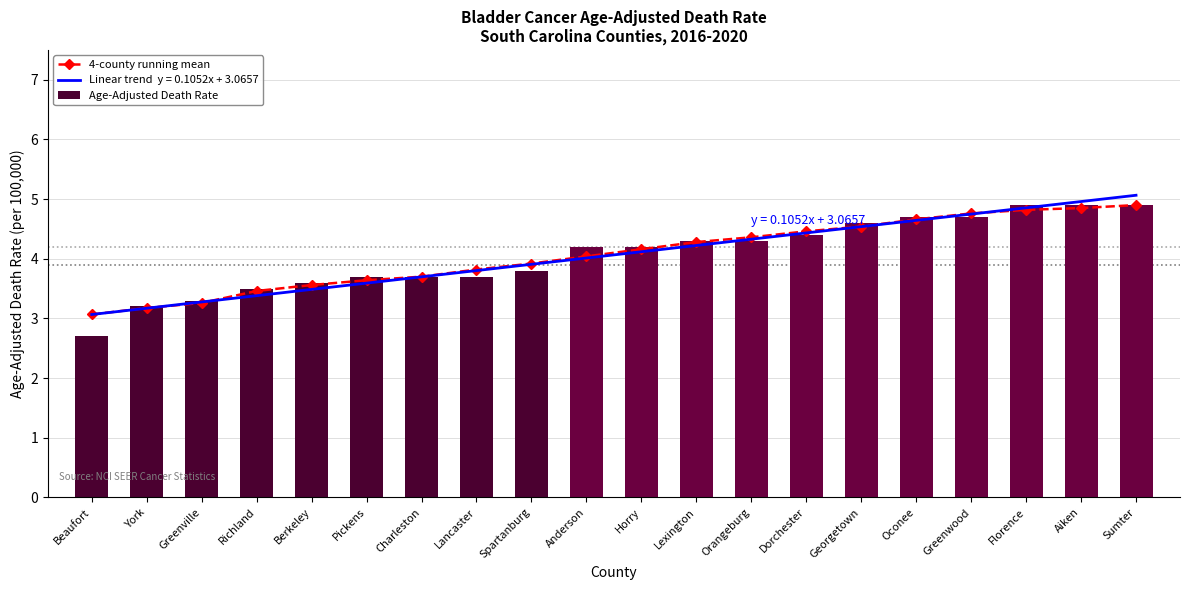

Is it true that 4-county running mean equals 2.0 at Sumter?

False